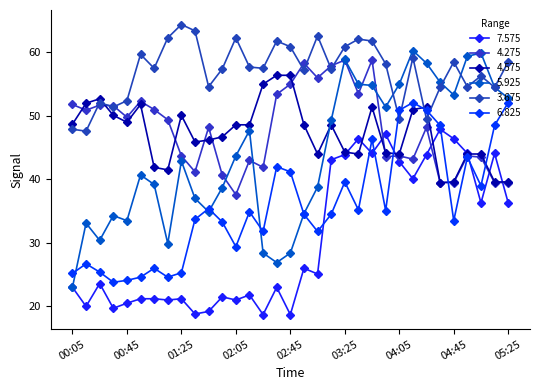

What is the difference between the maximum and second lowest values in the 4.575 series?

16.8